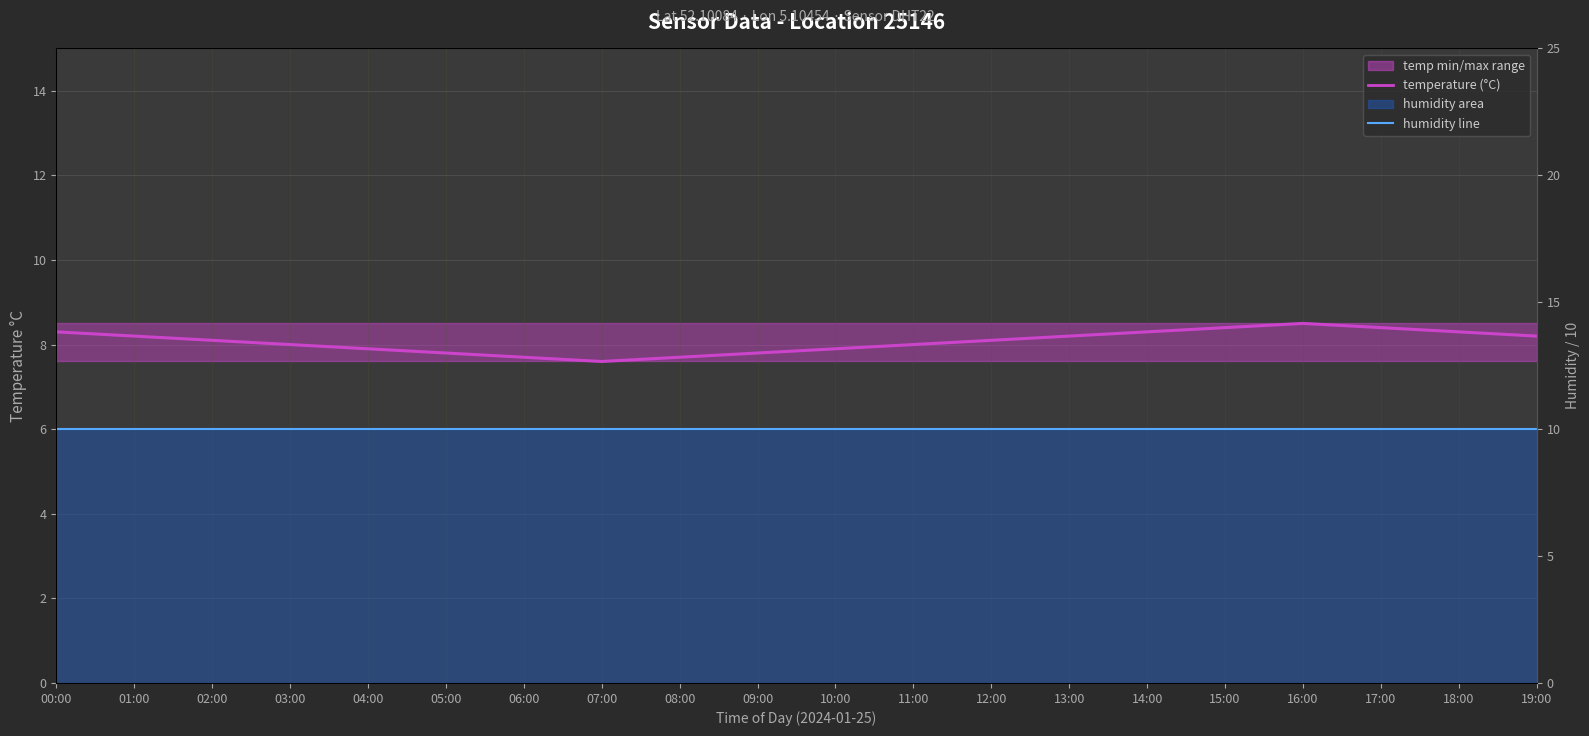

True or false: humidity line and temperature (°C) cross at least once.

False